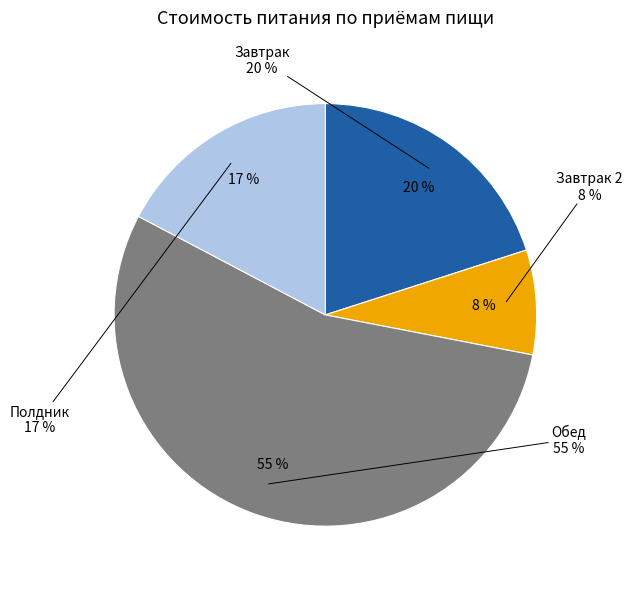

To the nearest percent, what percentage of the pie is Обед?

55%